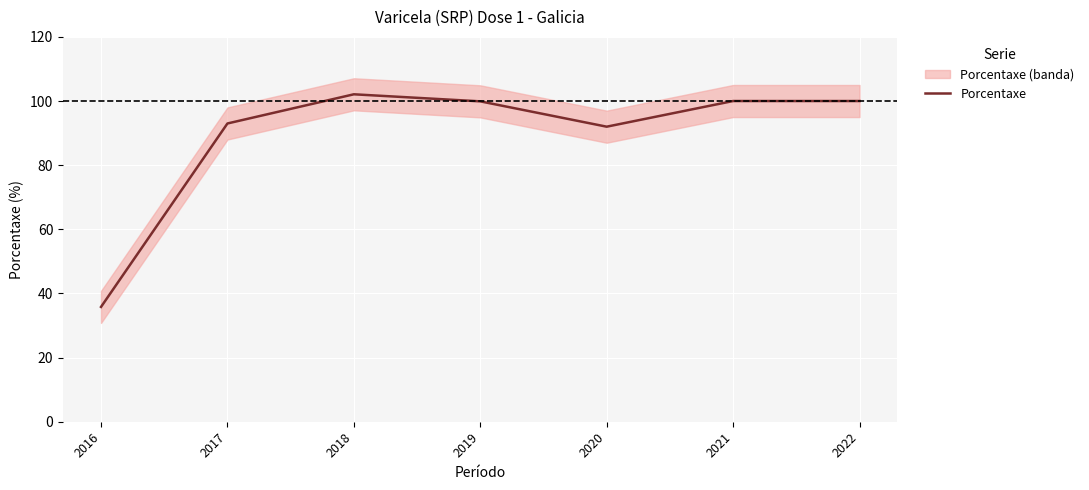

What is the value of the 7th point from the left?

100.0